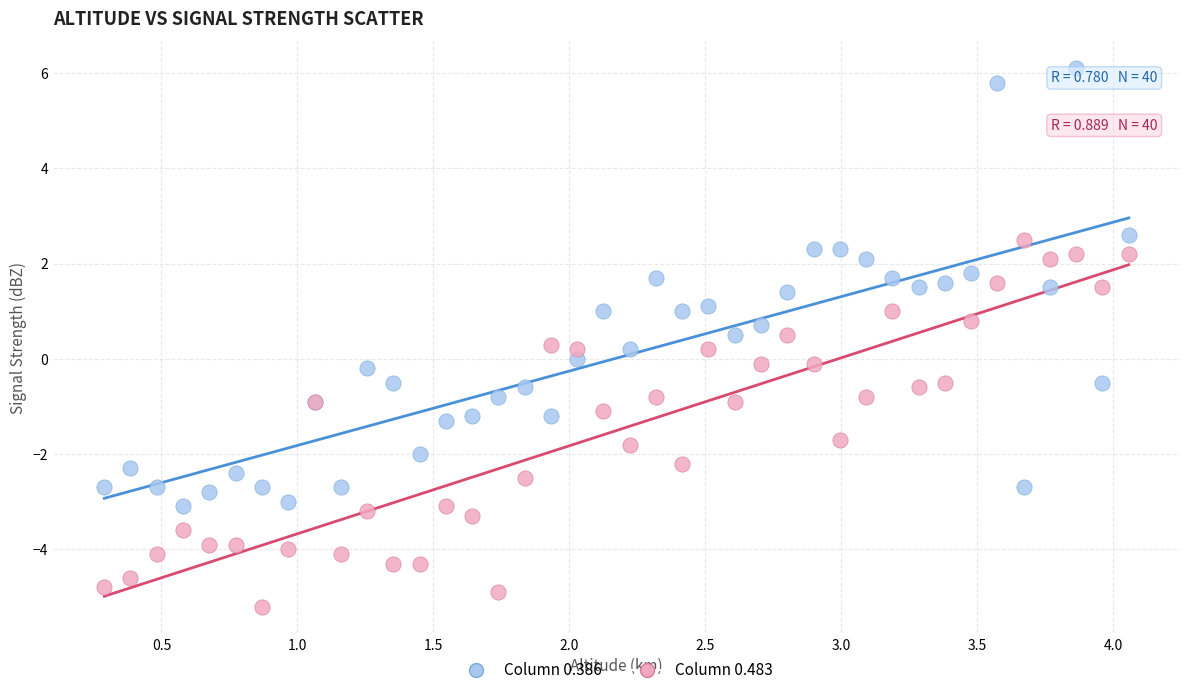

Which series contains the lowest Y value?

Column 0.483